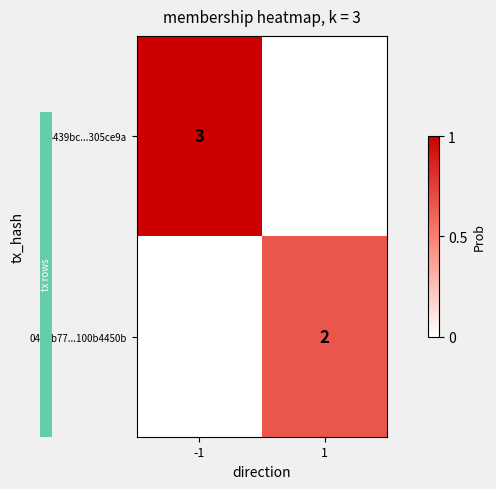

The value of 05439bc...305ce9a at -1 is 5. True or false?

False